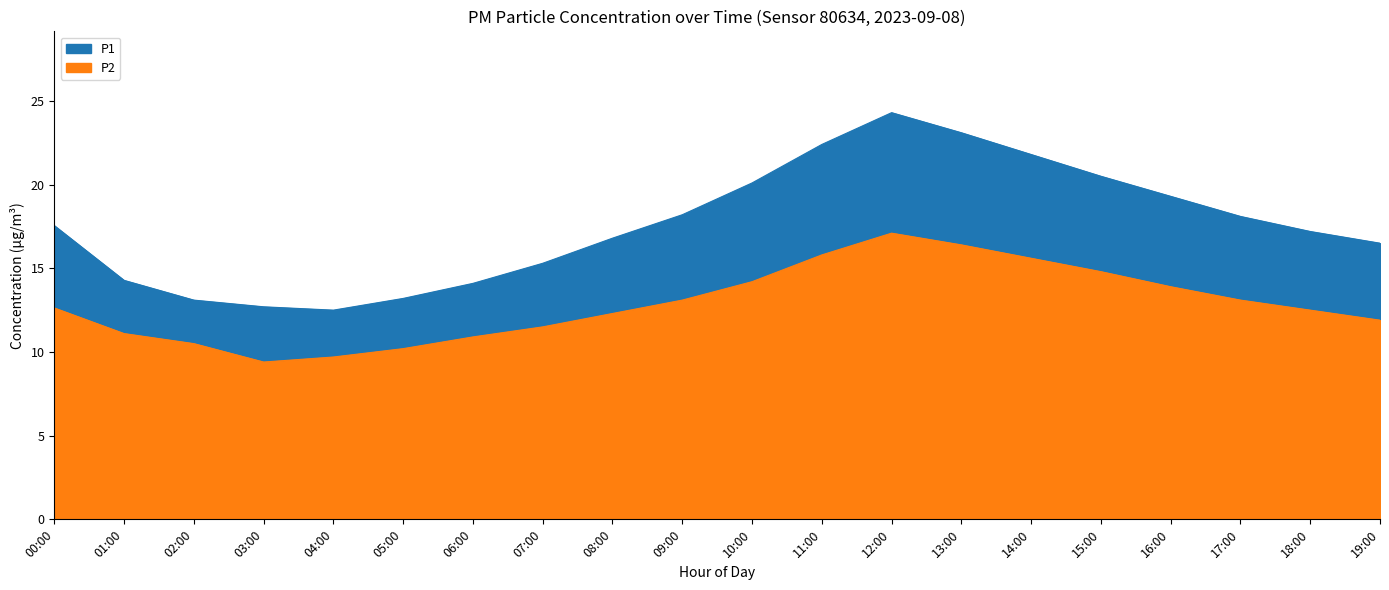

True or false: P2 has more than 1 points higher than both neighbors.

False